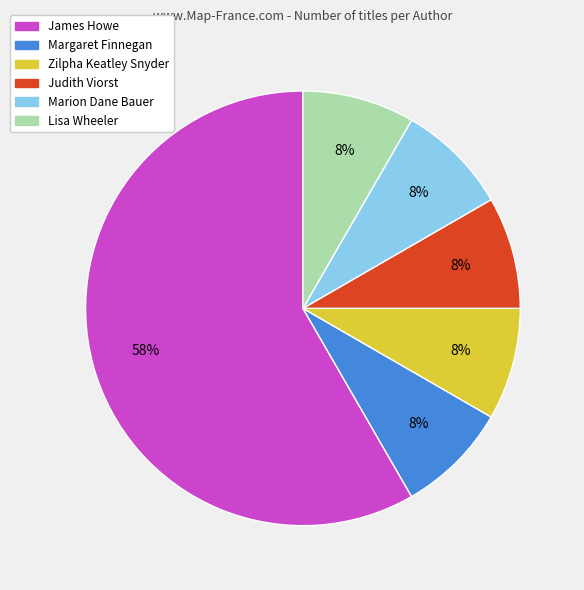

To the nearest percent, what is the average slice percentage?

17%